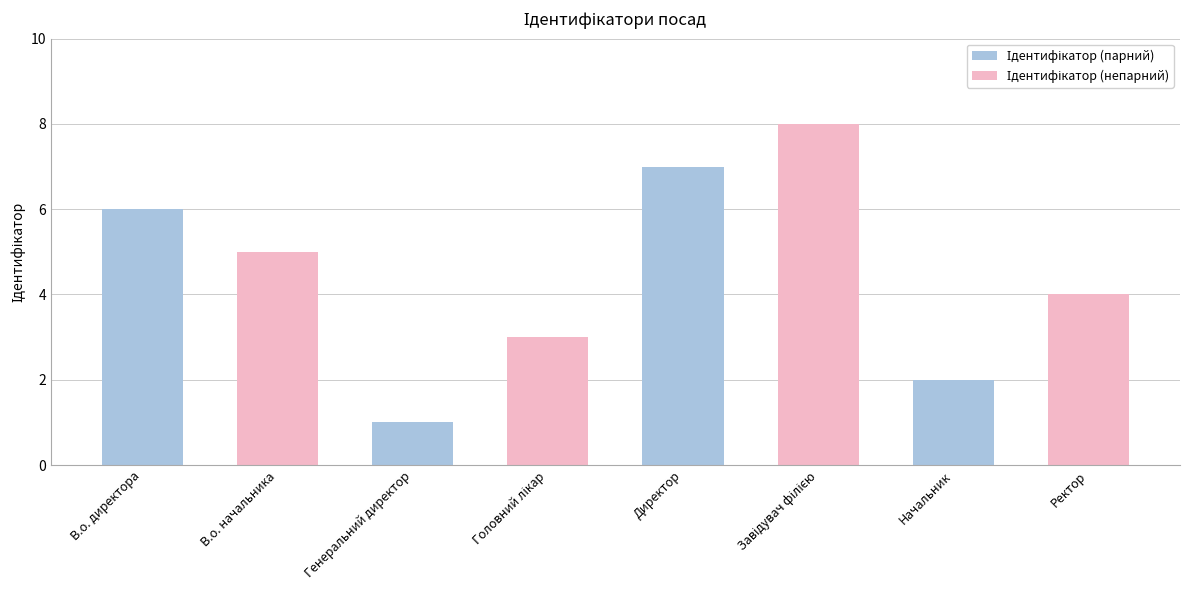

Is it true that the value at В.о. начальника is 2?

False